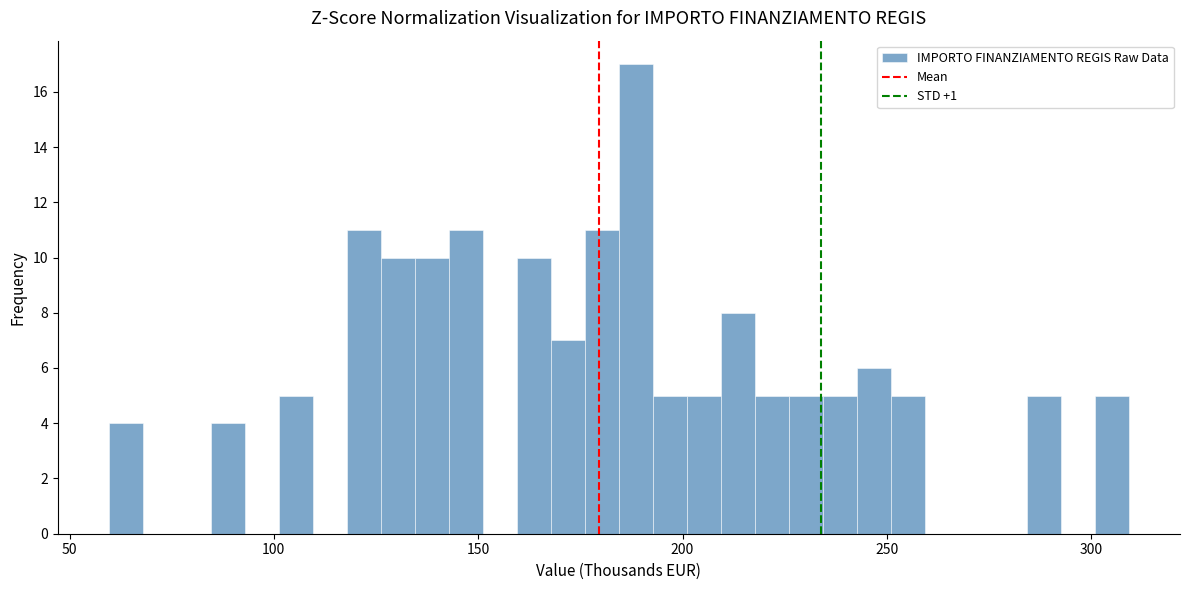

Around what value on the x-axis is the tallest bar? Give the approximate position of its centre, as read against the axis.

190